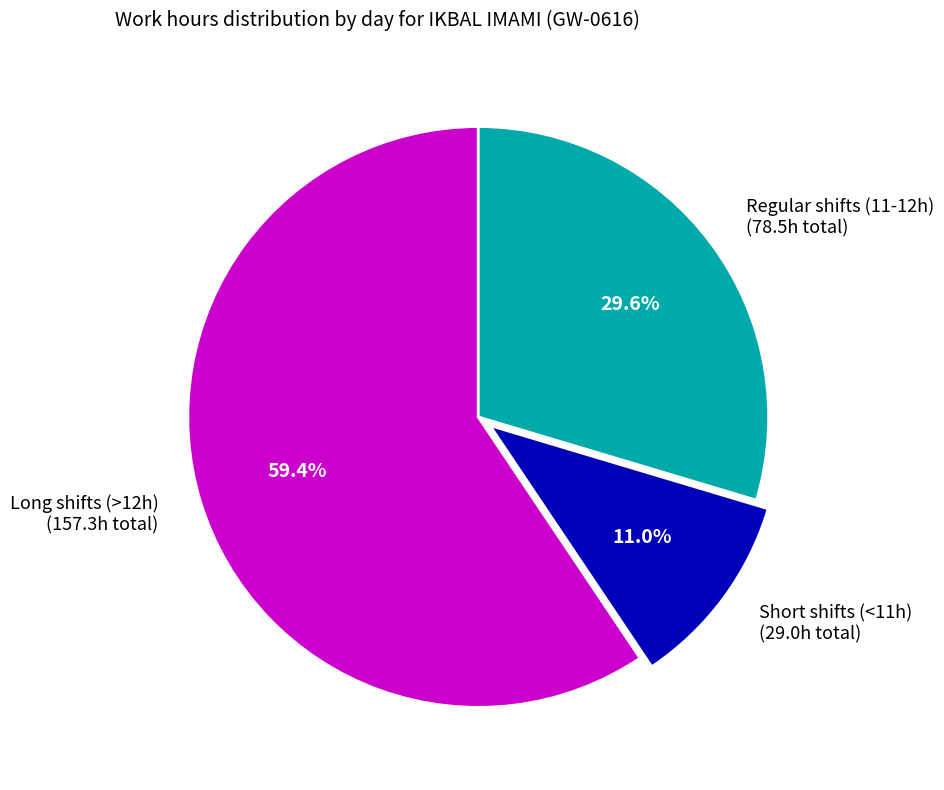

How many slices are in this pie chart?

3